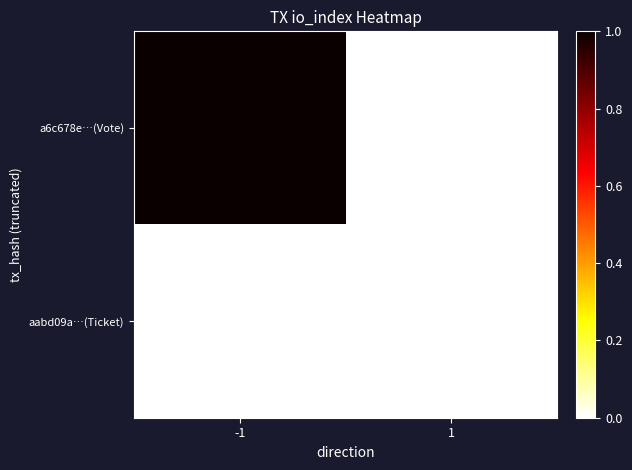

Reading left to right, what are all the values shown in this chart?

a6c678e…(Vote): -1=1	1=0
aabd09a…(Ticket): -1=0	1=0